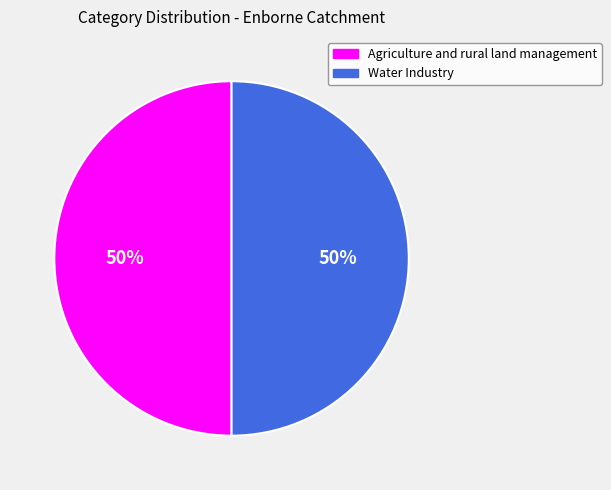

The Agriculture and rural land management slice represents 50% of the pie. True or false?

True